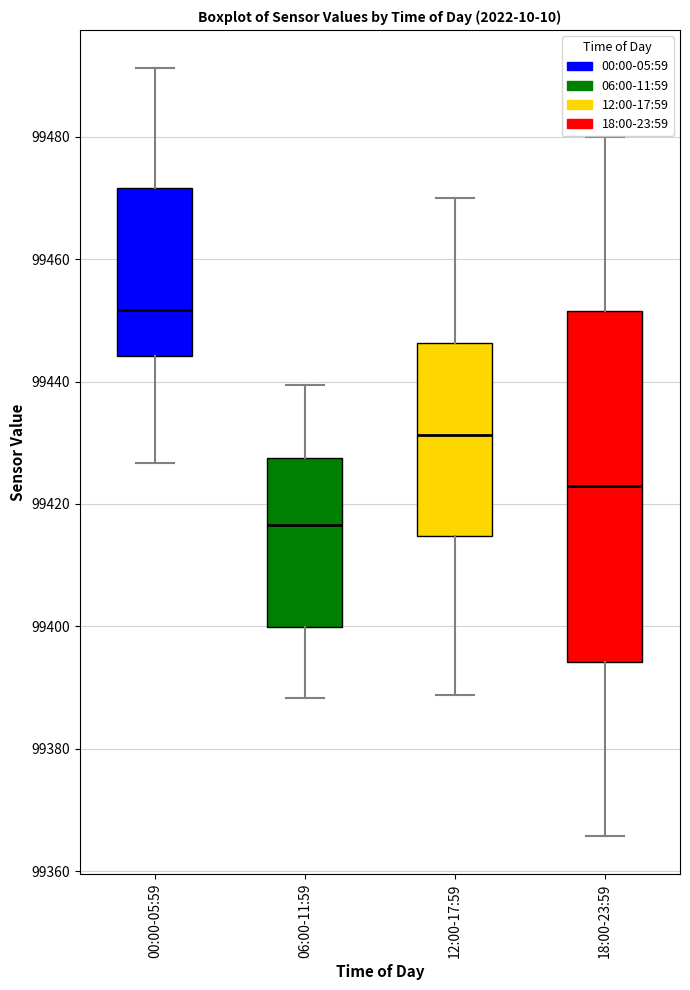

Where is the upper edge of the box for 18:00-23:59 on the y-axis? The values are not printed on the chart, so give them approximately, as read against the axis.

99452